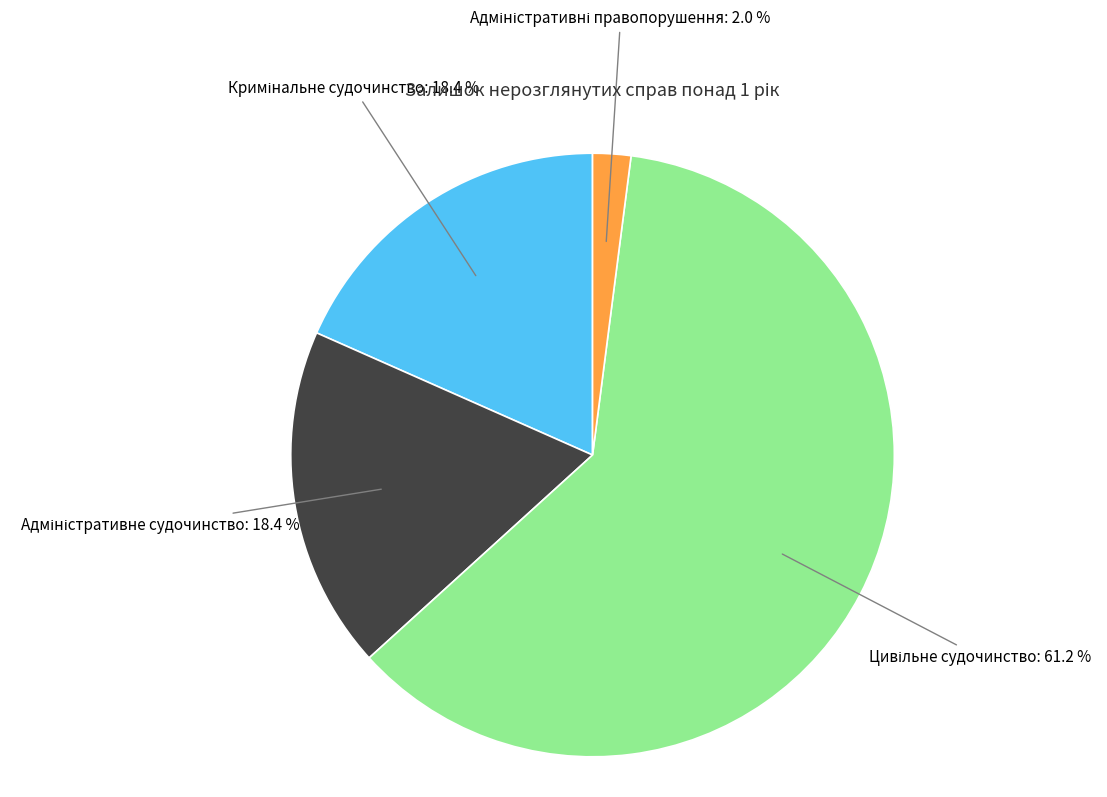

Is there a majority slice in this chart?

Yes